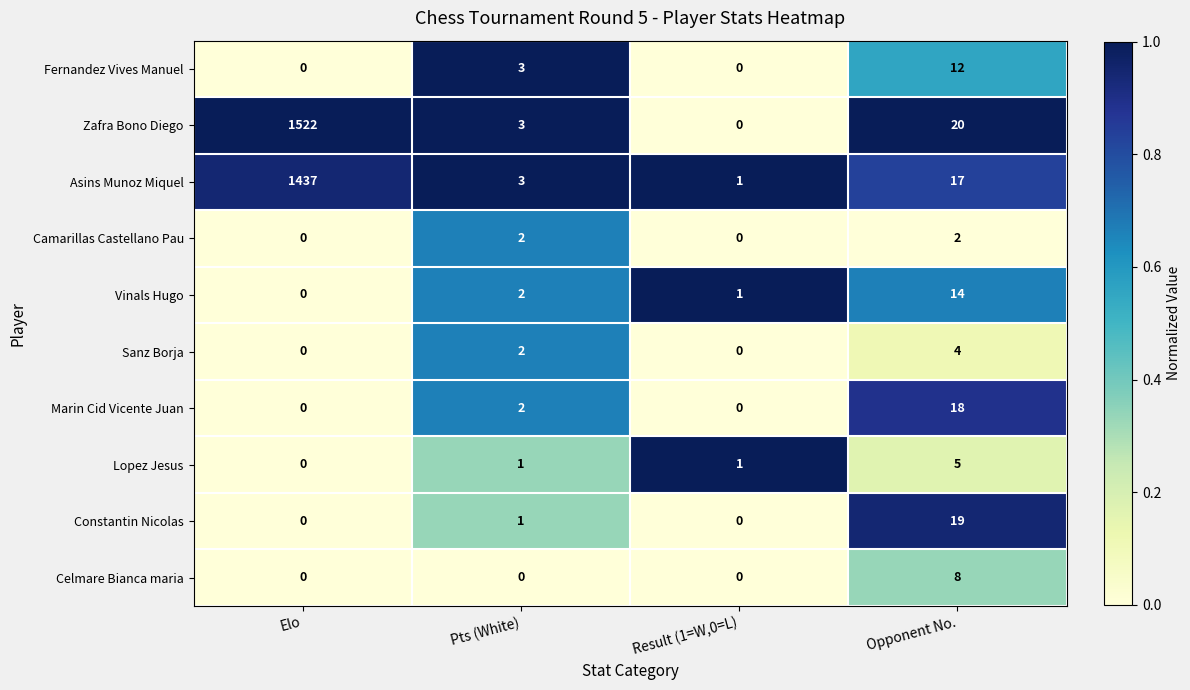

Which category has the highest value in the Fernandez Vives Manuel series?

Opponent No.